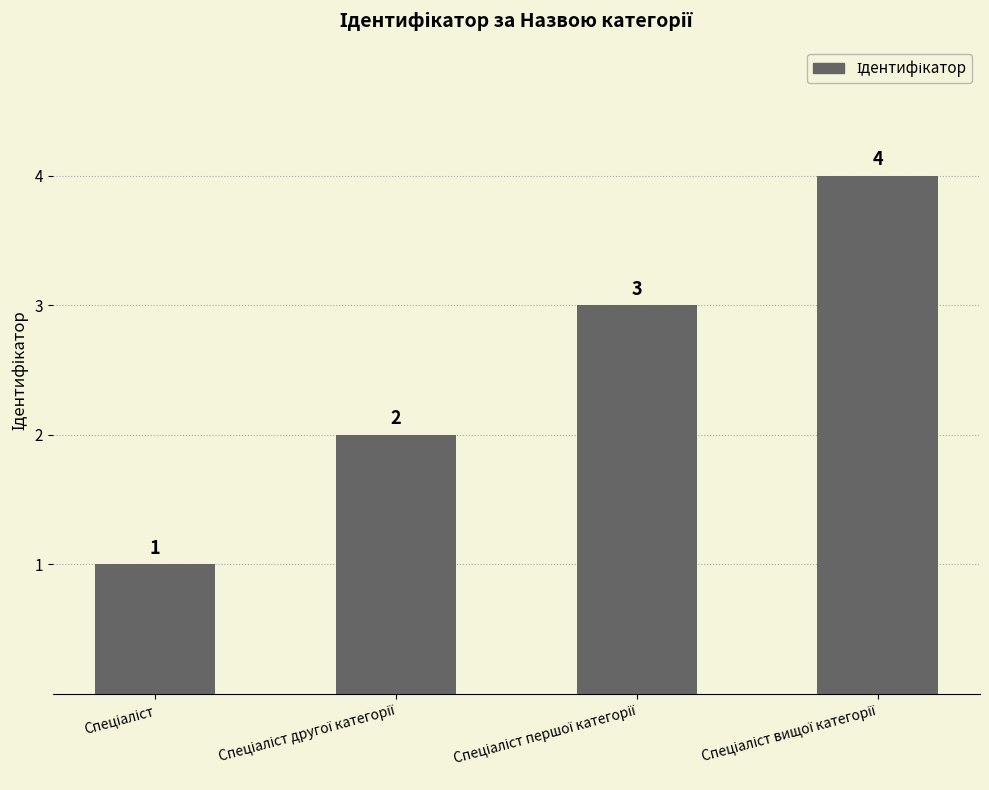

How many values are between 2 and 4?

3